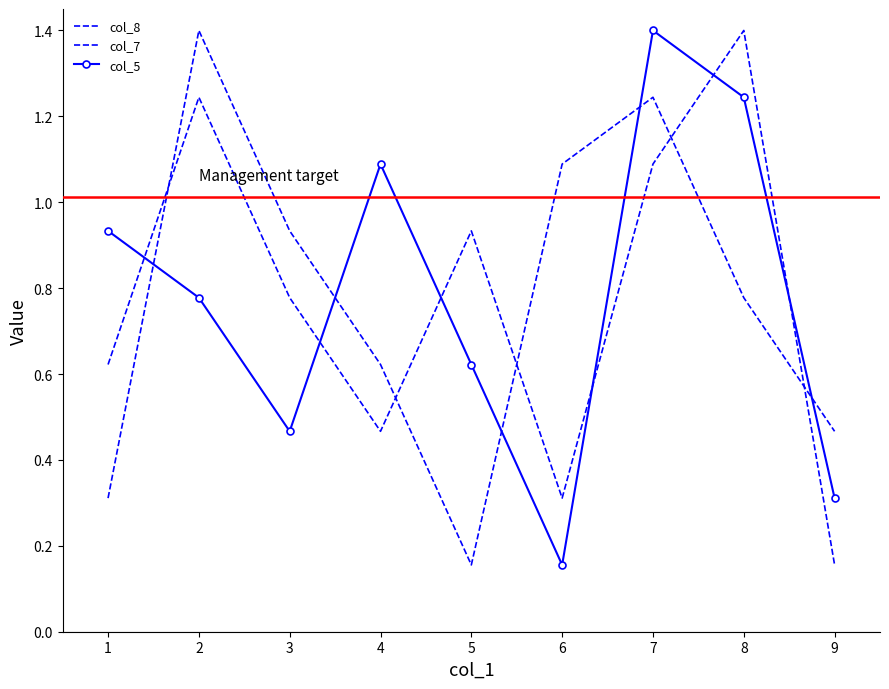

At which category does the chart reach its minimum across all series?

5